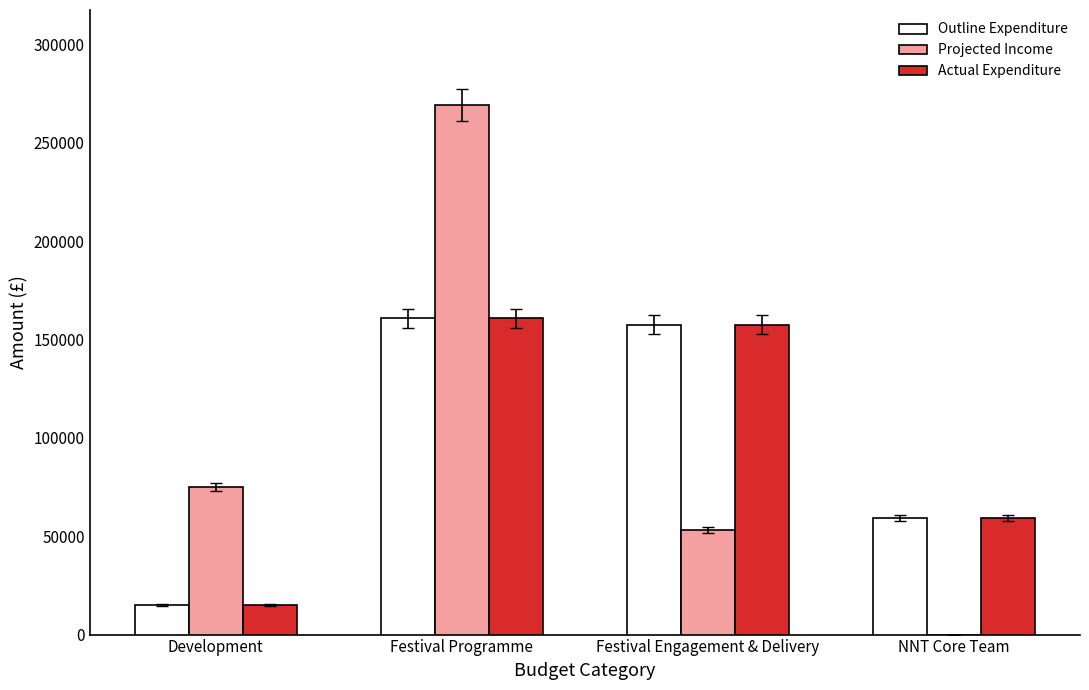

Reading right to left, transcribe all the data shown in this chart.

Outline Expenditure: 59250	157495	160770	15000
Projected Income: 0	53148	269000	75000
Actual Expenditure: 59250	157495	160770	15000